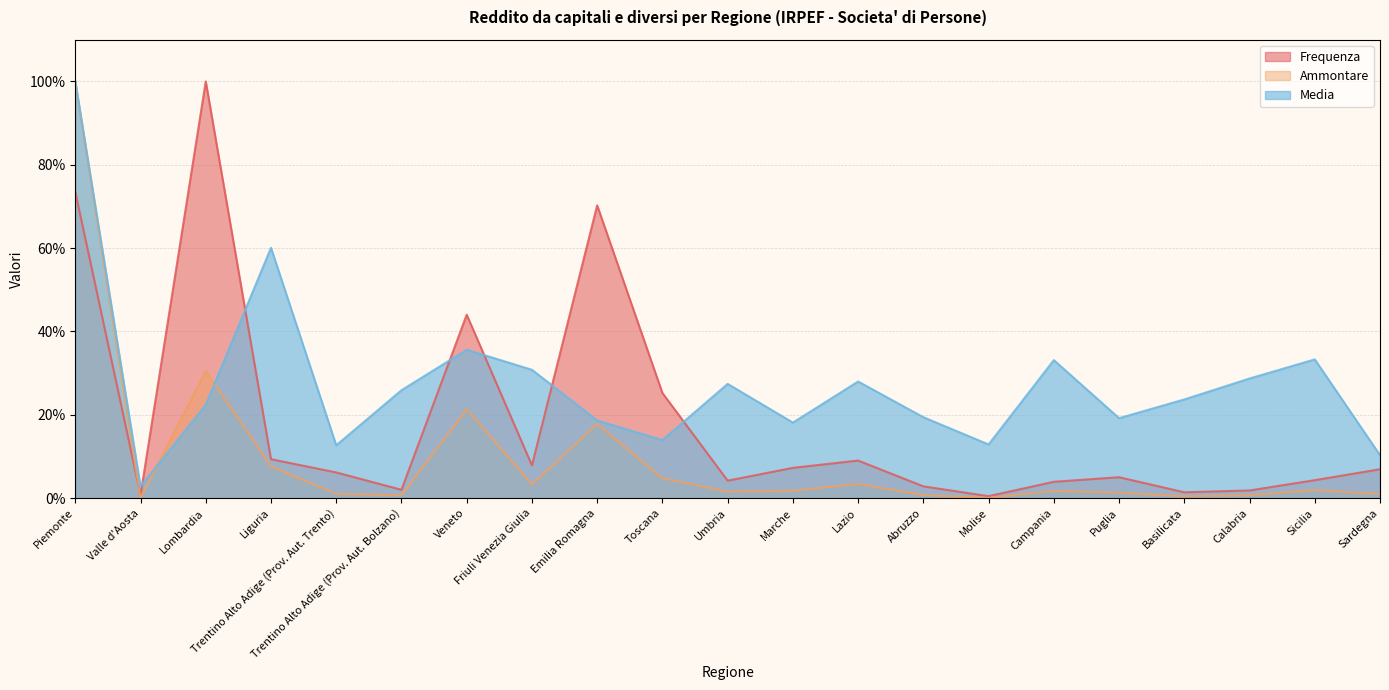

List the series in order of their overall mean, lowest first.

Ammontare, Frequenza, Media